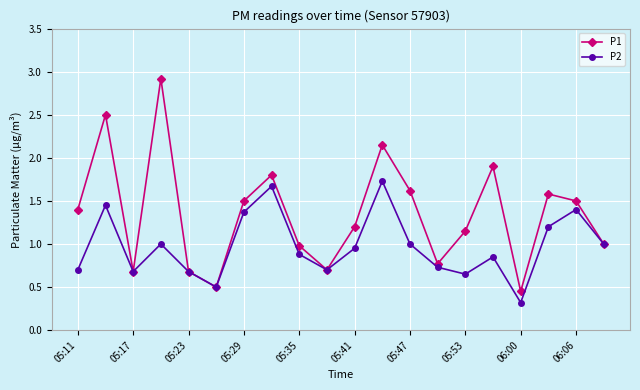

Rank the series by their maximum value, from highest to lowest.

P1, P2